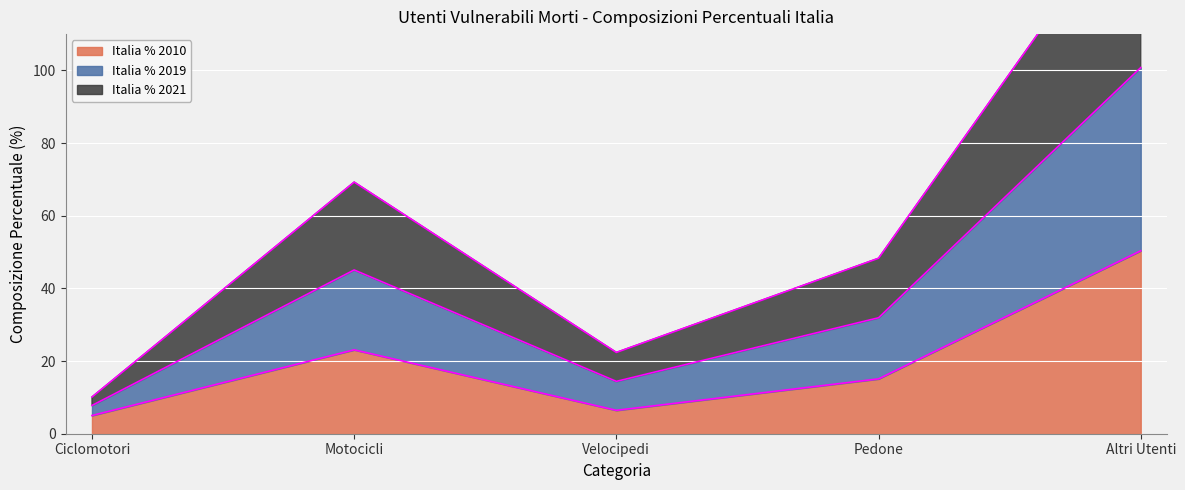

True or false: Italia % 2021 has a value of 10.5 at Motocicli.

False